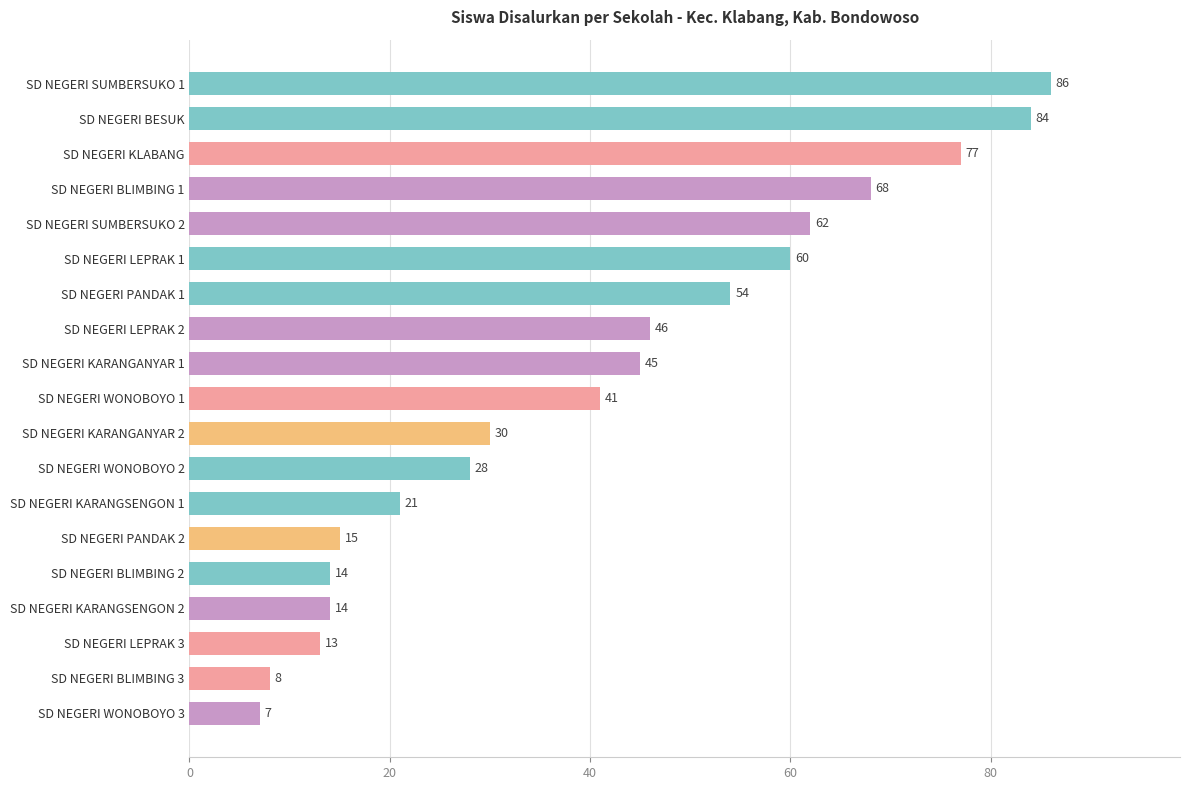

Count the number of categories in the chart.

19